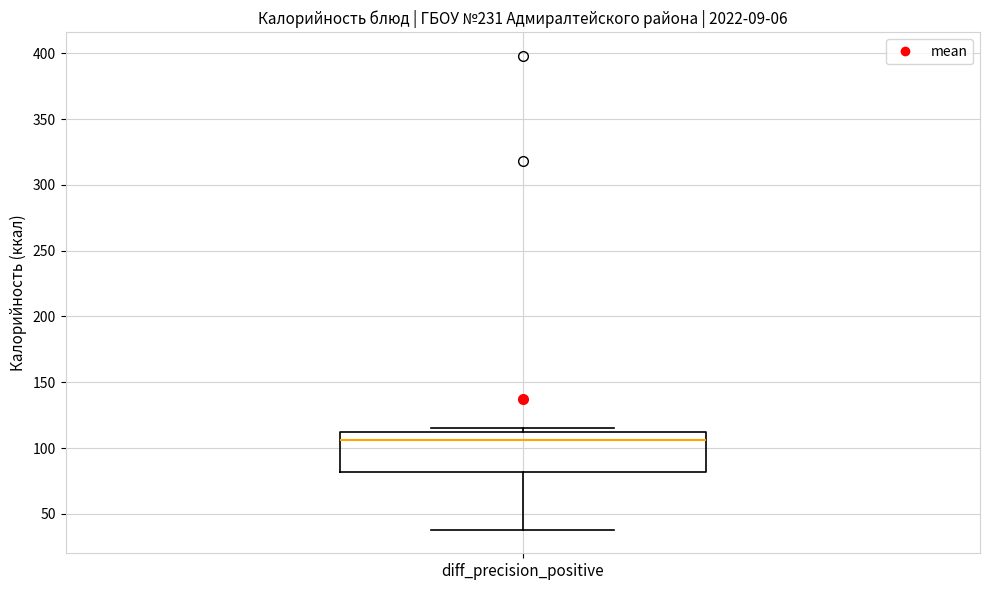

Read this box plot against the y-axis: the position of the median line, the range covered by the box, and the ends of both whiskers. The values are not printed on the chart, so give them approximately, as read against the axis.

median 105, box 80 to 115, whiskers 40 to 115 (just above the box's upper edge)